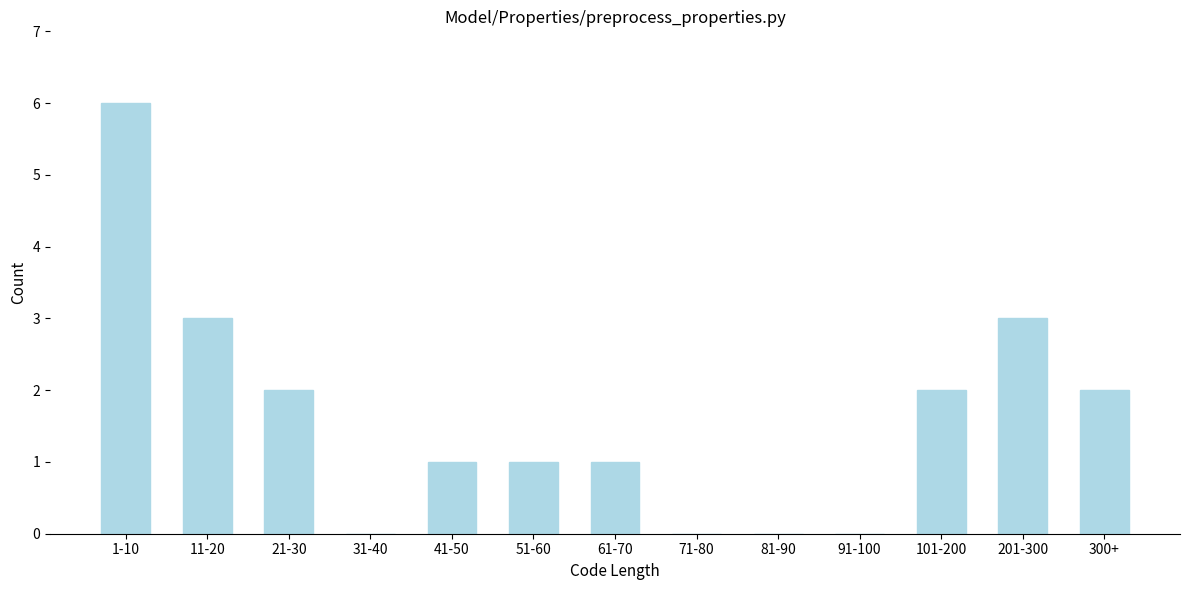

Reading left to right, transcribe all the data shown in this chart.

1-10=6	11-20=3	21-30=2	31-40=0	41-50=1	51-60=1	61-70=1	71-80=0	81-90=0	91-100=0	101-200=2	201-300=3	300+=2